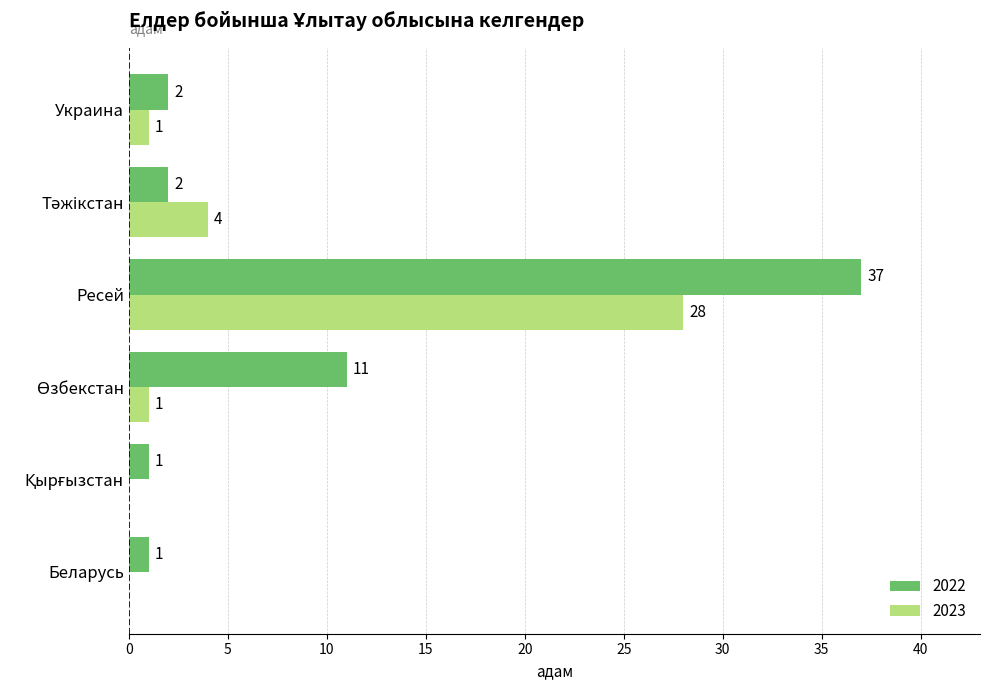

What is the sum of the 2022 values at Беларусь and Ресей?

38